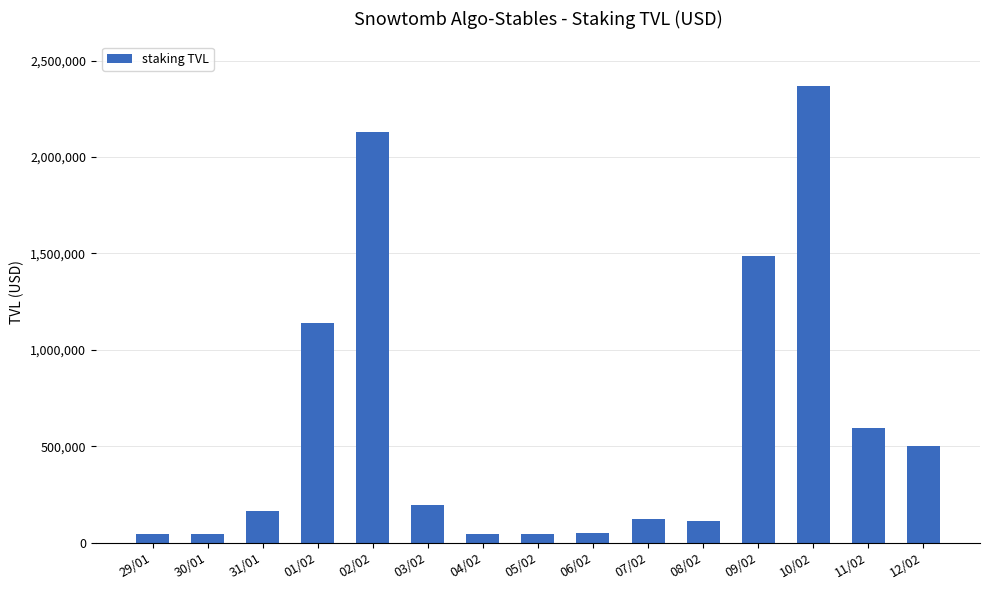

What is the label of the 12th bar from the right?

01/02